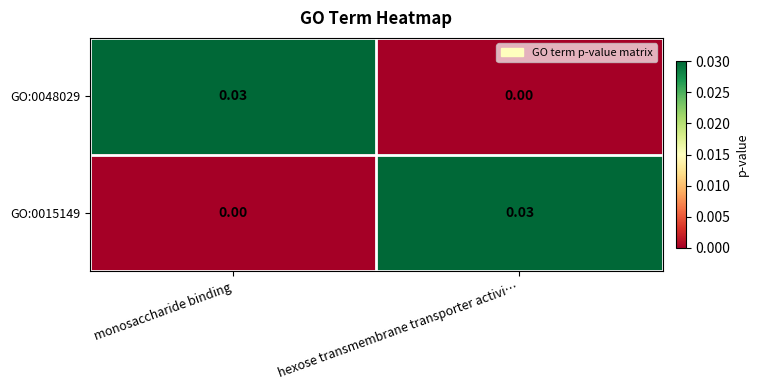

At which label does GO:0015149 reach its peak?

hexose transmembrane transporter activi…